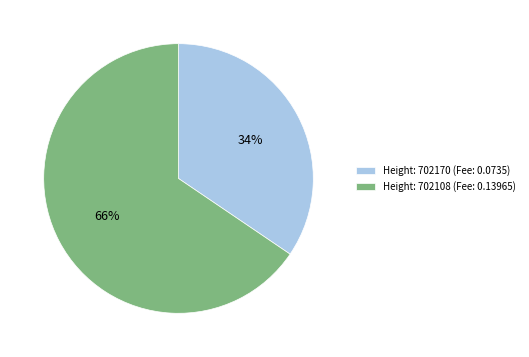

What is the largest slice in the pie chart?

Height: 702108 (Fee: 0.13965)